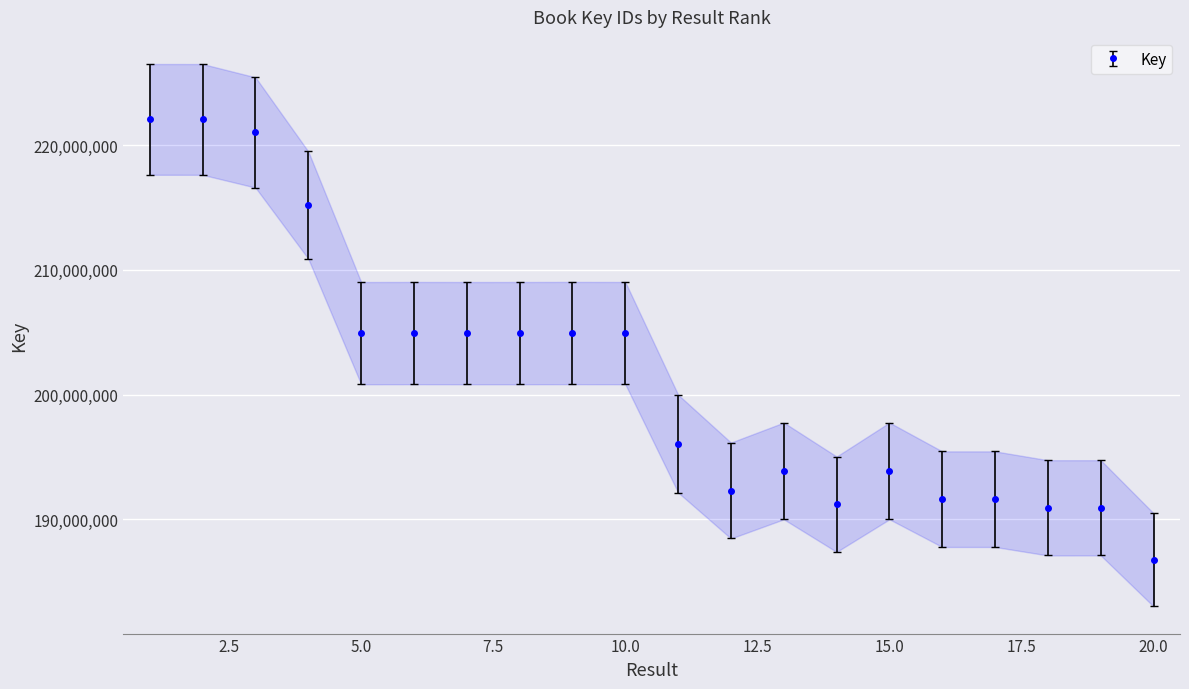

At which category does the chart reach its minimum across all series?

20